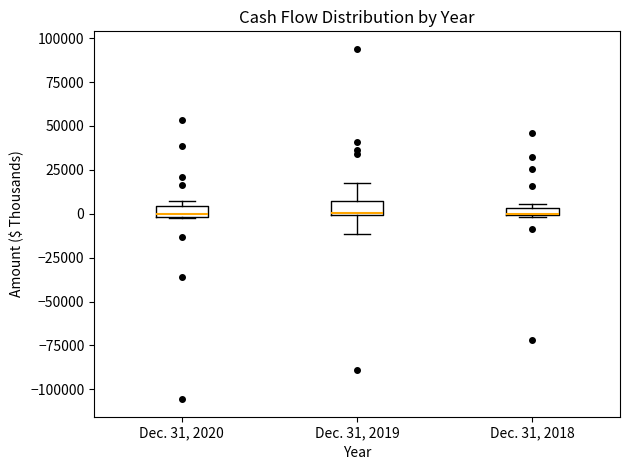

Where is the lower edge of the box for Dec. 31, 2018 on the y-axis? The values are not printed on the chart, so give them approximately, as read against the axis.

0